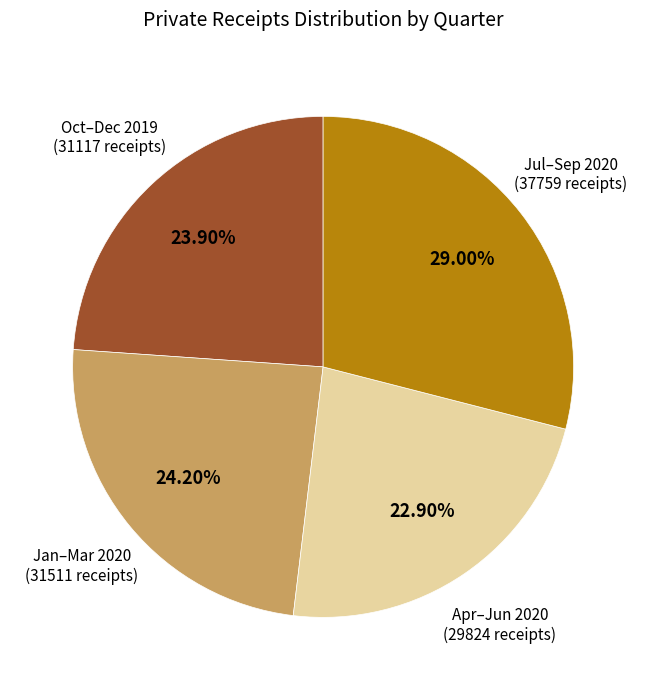

Does any single category account for the majority?

No